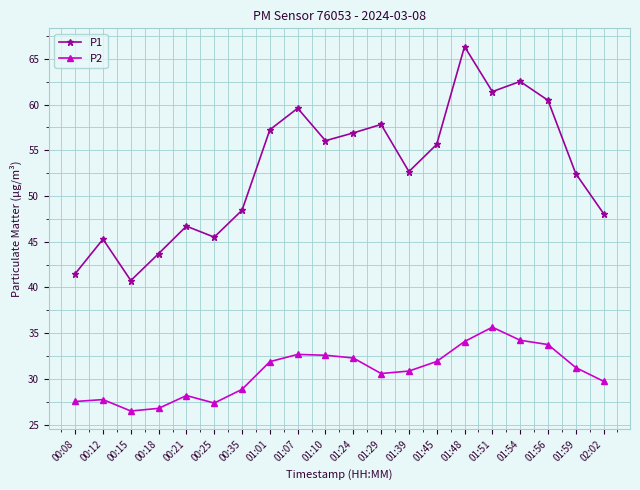

What is the label of the 5th point from the left?

00:21